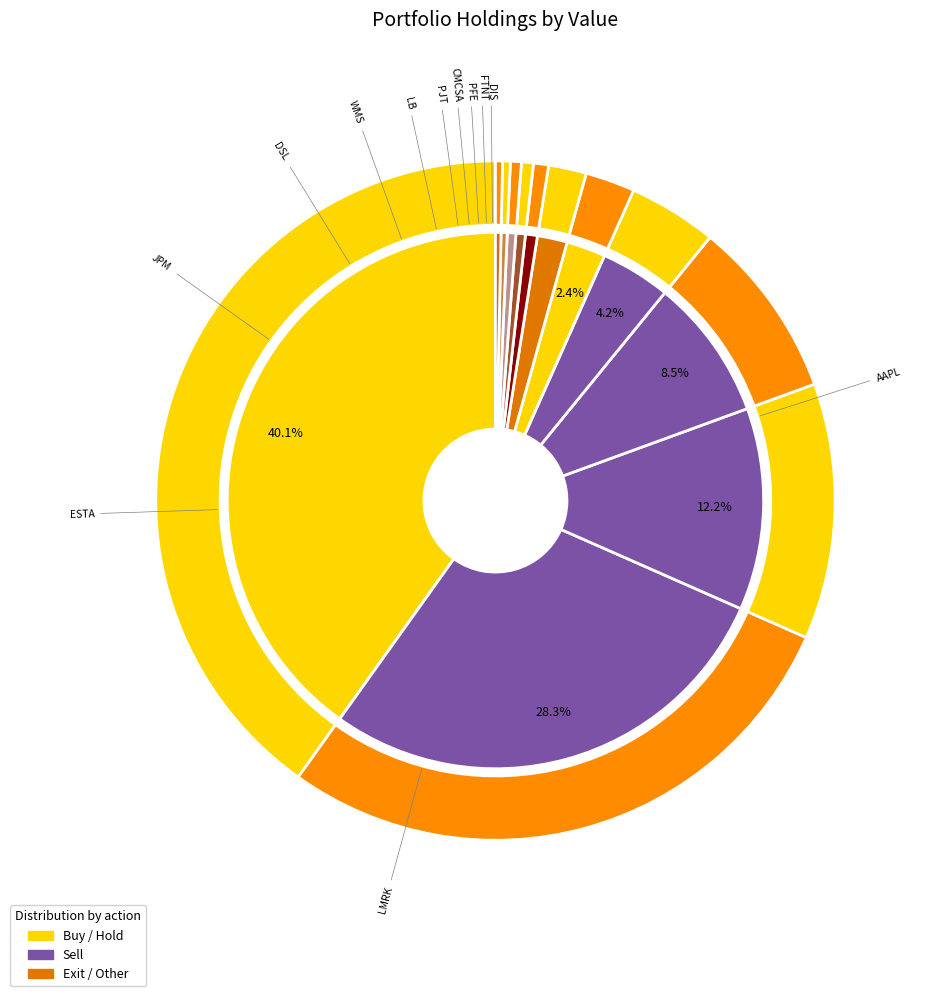

To the nearest percent, what is the average slice percentage?

8%